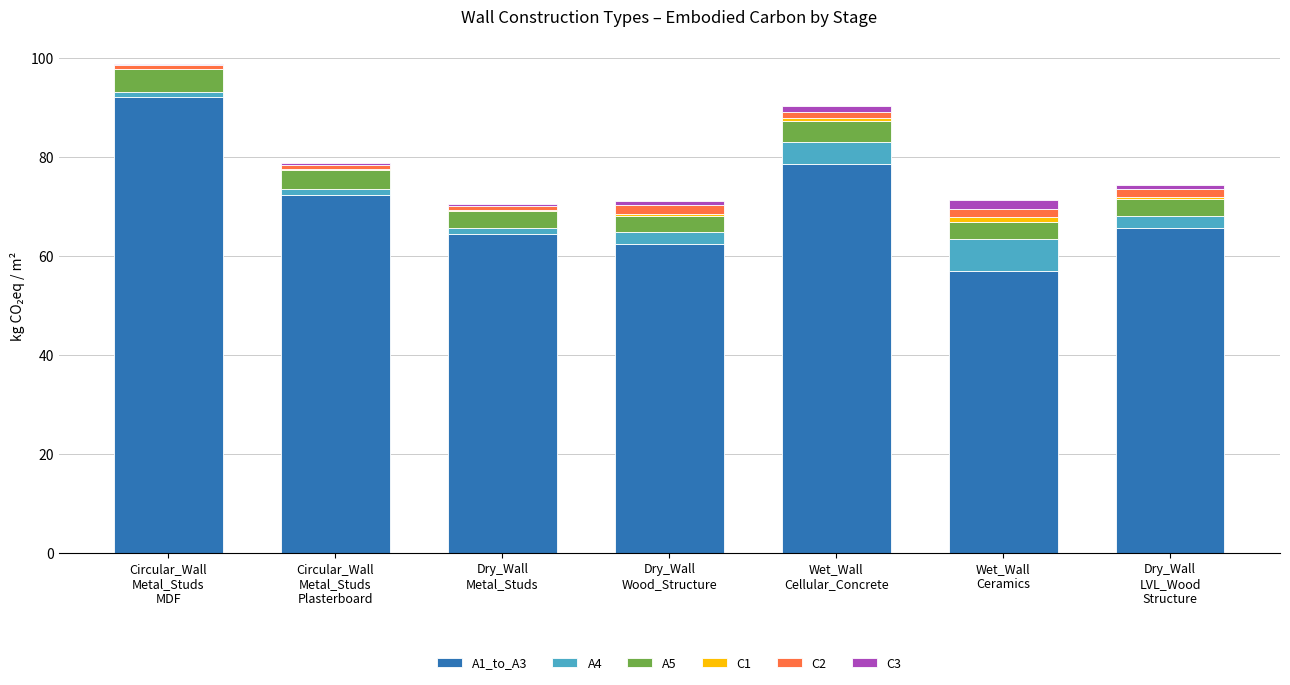

Does the chart contain stacked bars?

Yes